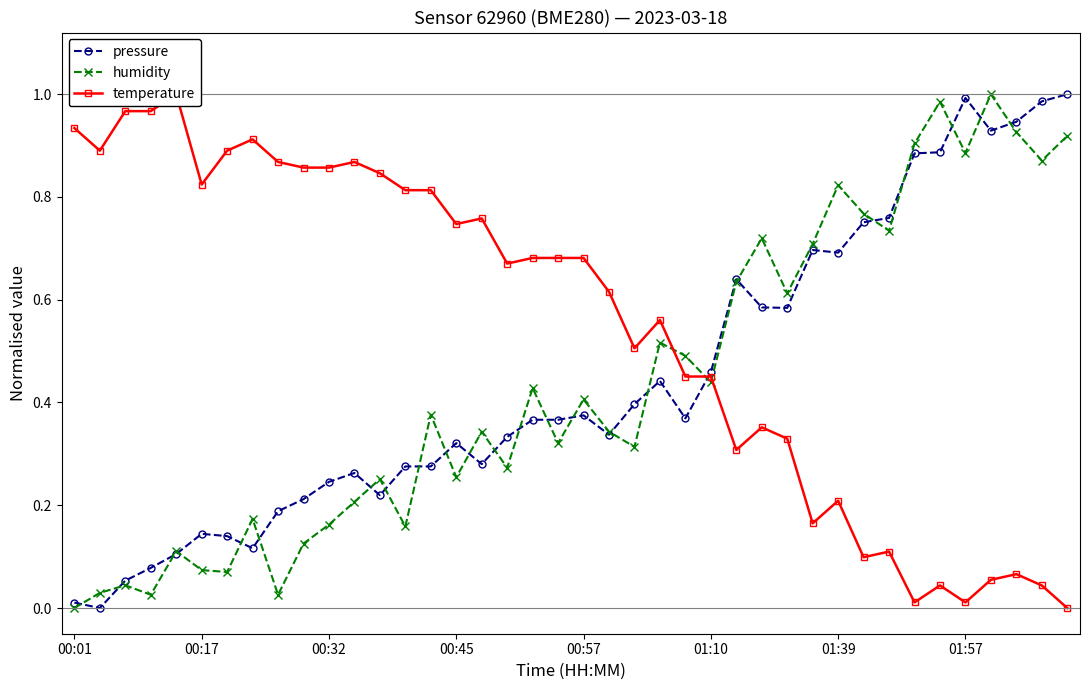

How many intersections are there between humidity and temperature?

3